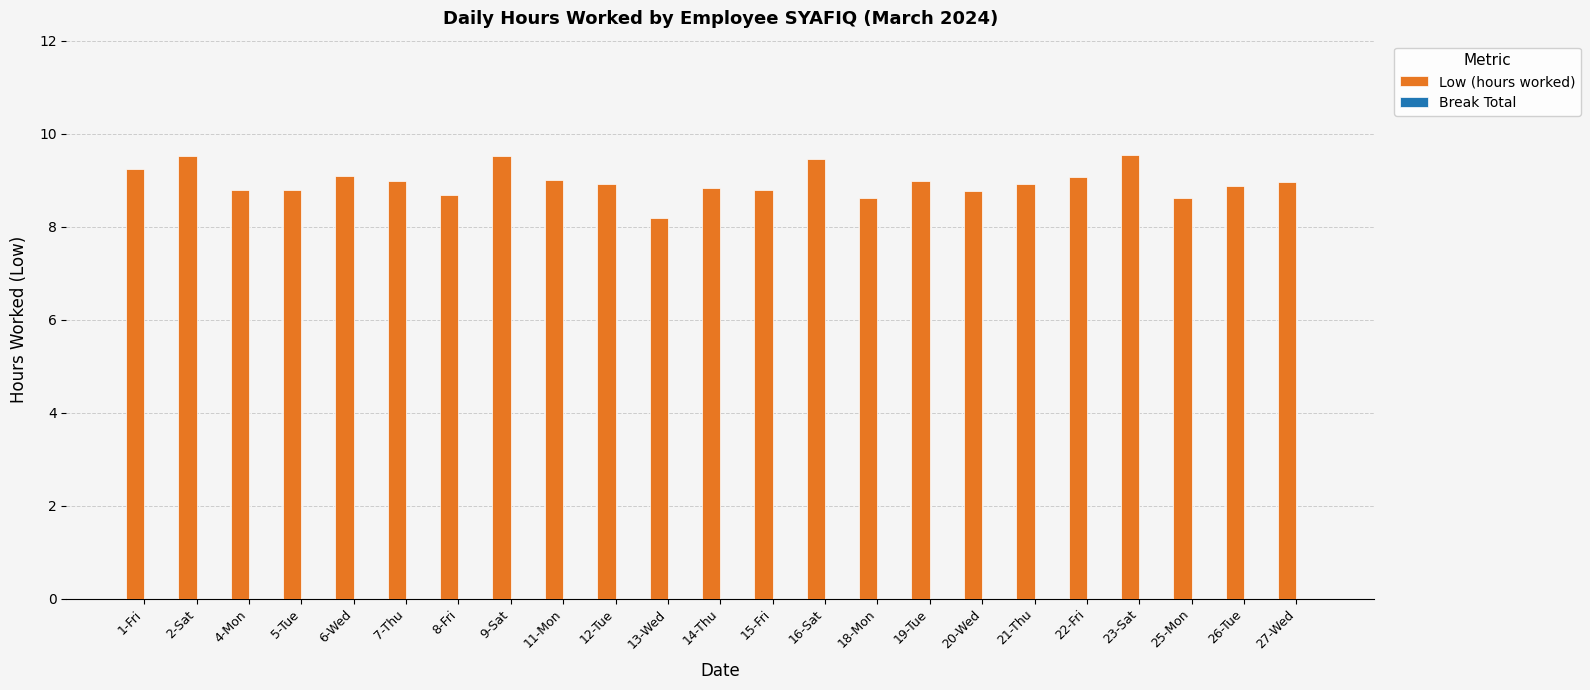

What is the difference between the maximum and second lowest values?

0.9